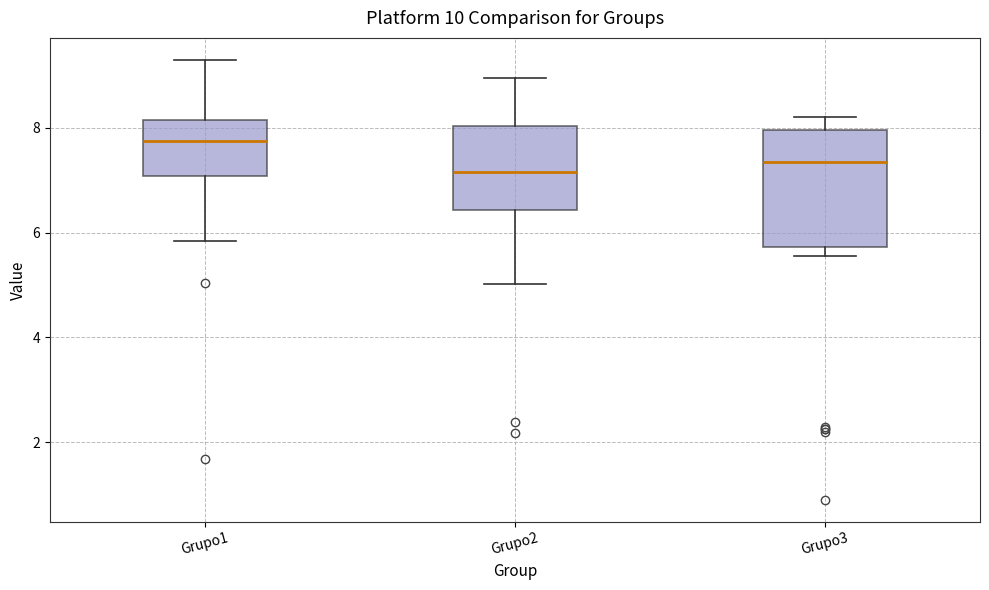

Where does the median line of the box for Grupo3 sit on the y-axis? The values are not printed on the chart, so give them approximately, as read against the axis.

7.4